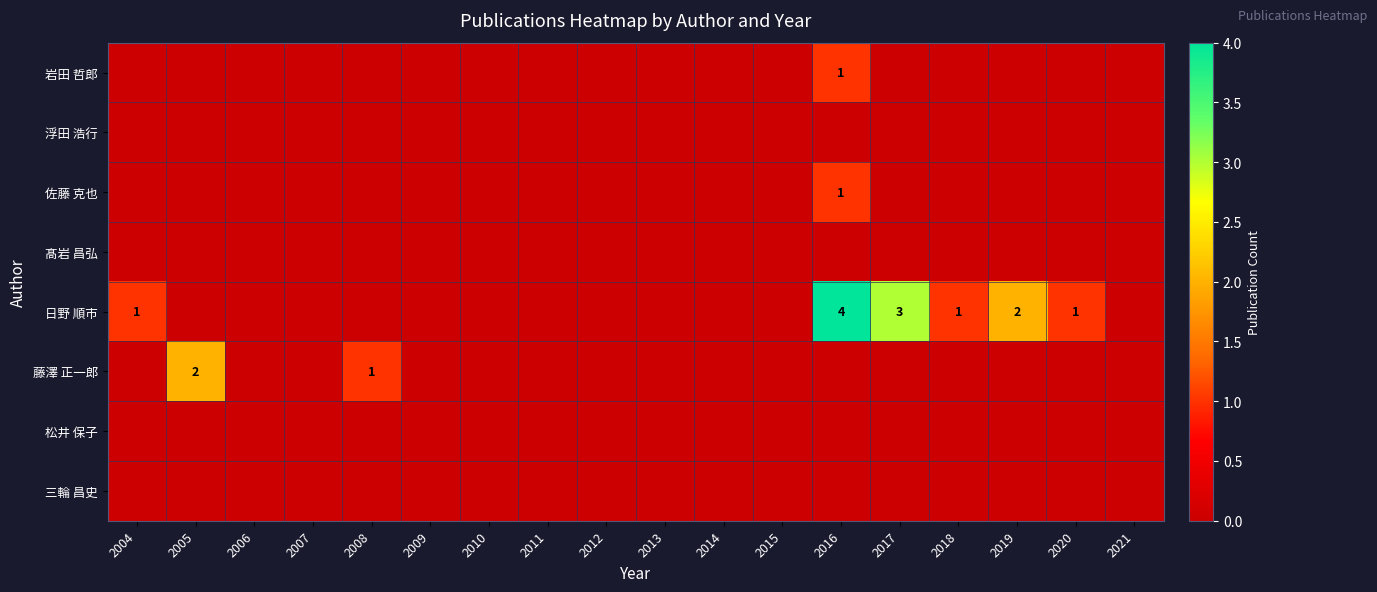

At 2015, list the series in order from largest to smallest.

岩田 哲郎, 浮田 浩行, 佐藤 克也, 髙岩 昌弘, 日野 順市, 藤澤 正一郎, 松井 保子, 三輪 昌史